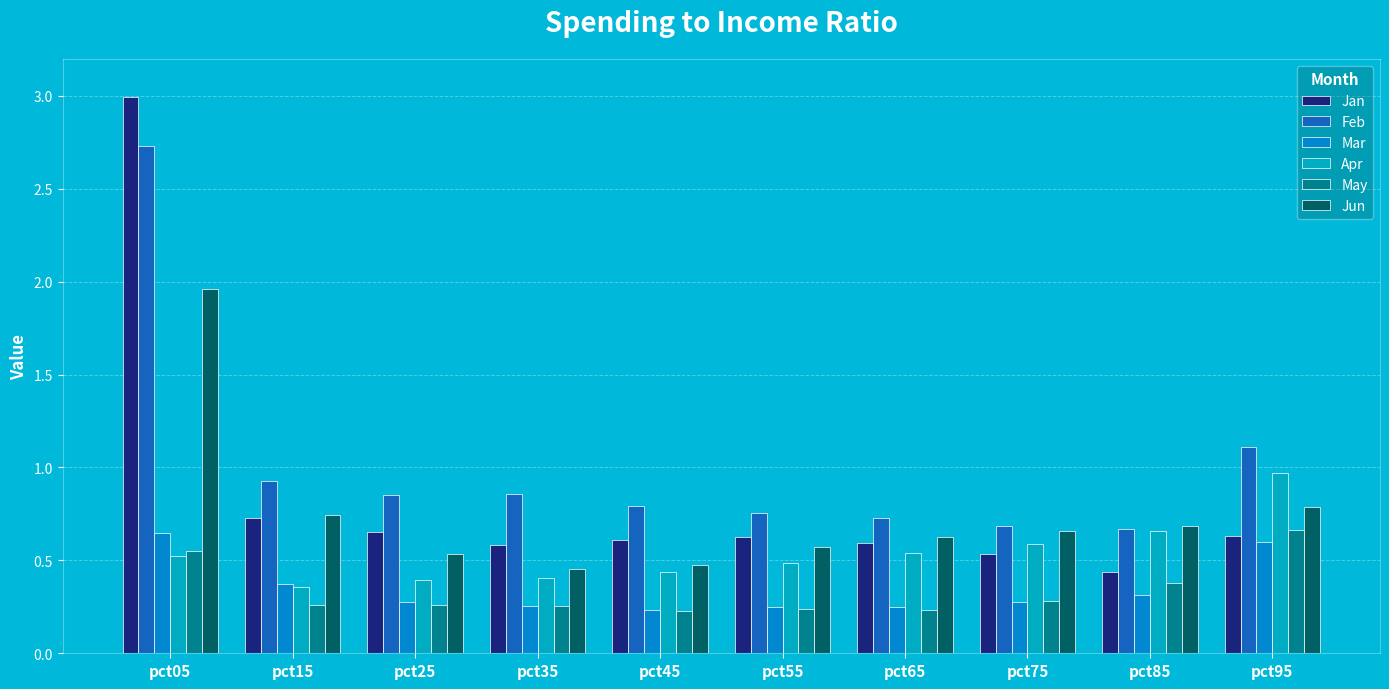

What is the difference between the maximum and minimum values in the Jan series?

2.6